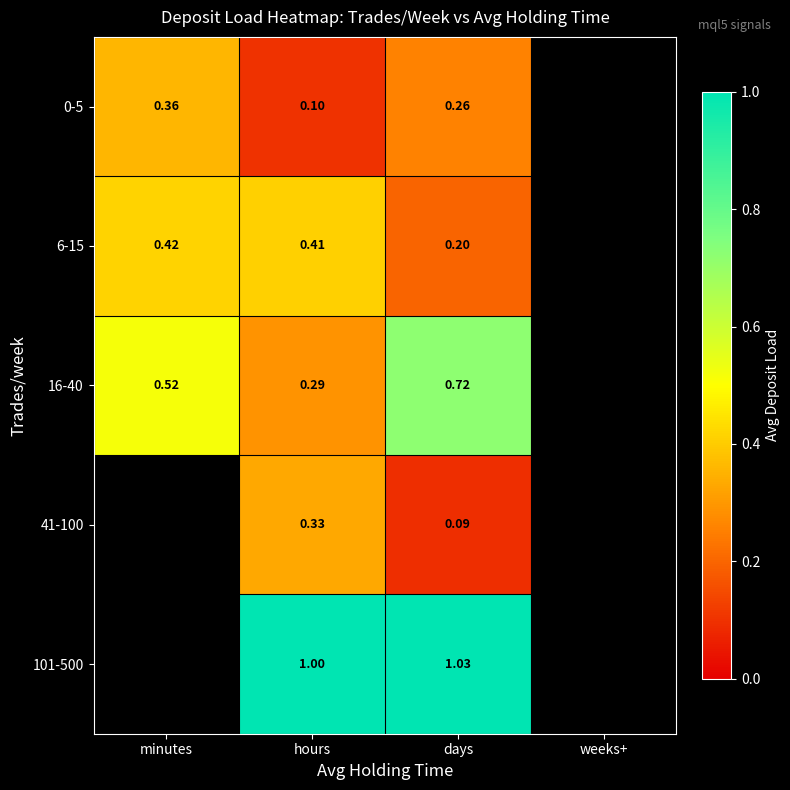

At how many categories does at least one series exceed 0?

3